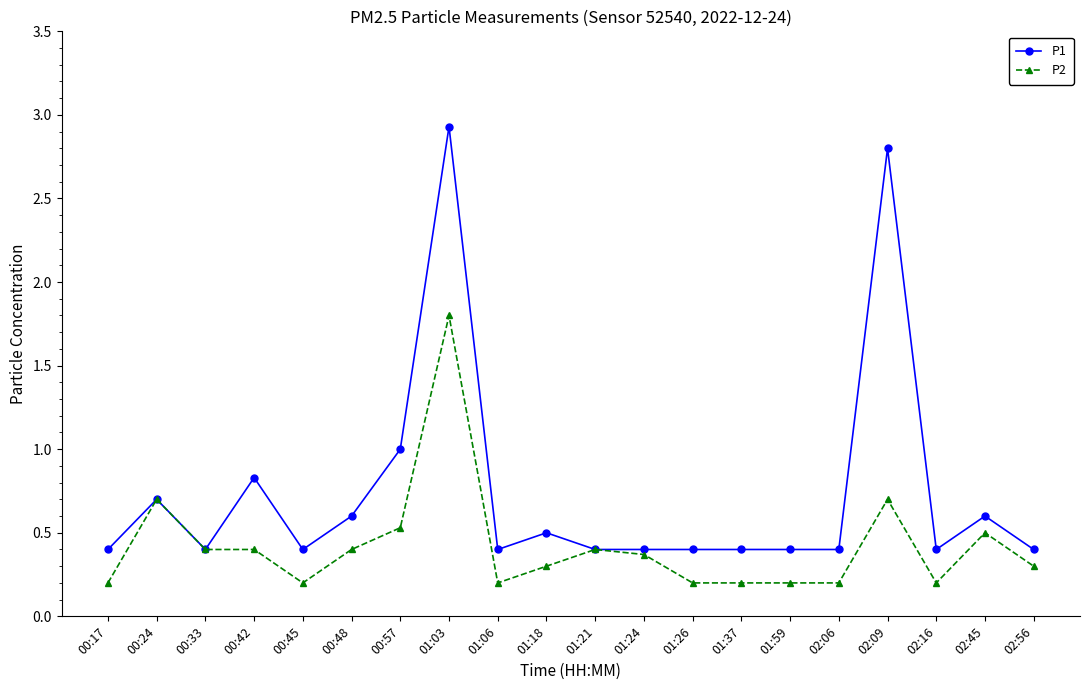

What is the difference between the maximum and minimum values in the P2 series?

1.6